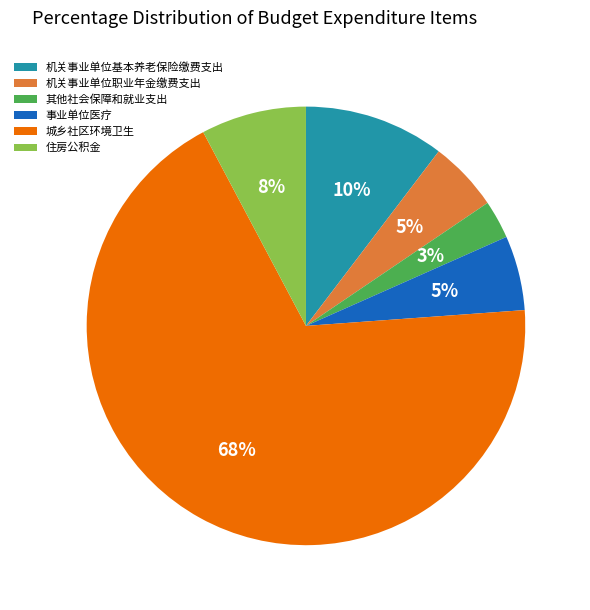

Which slice is the largest?

城乡社区环境卫生